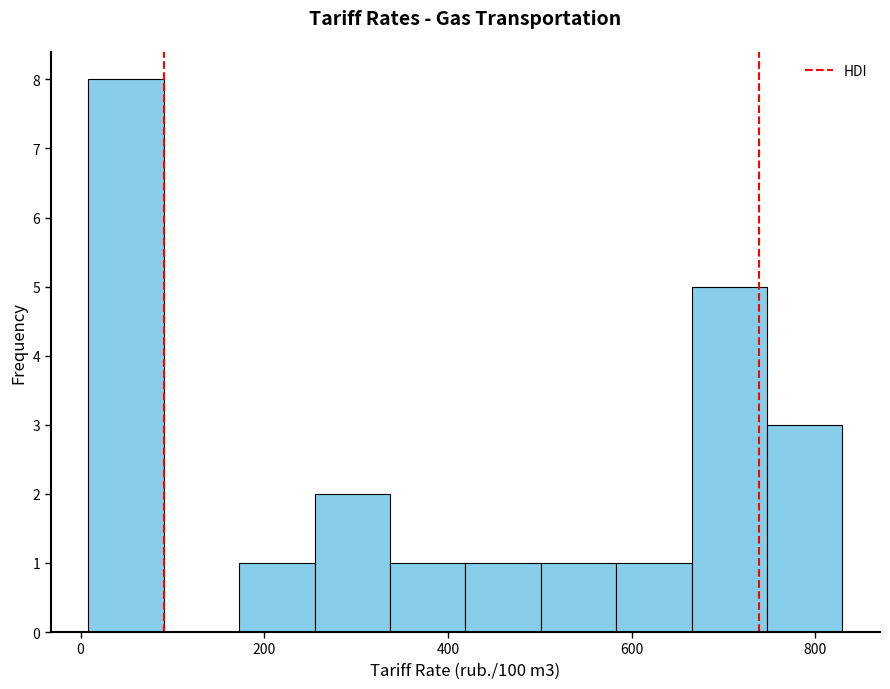

Which range on the x-axis has the tallest bar?

0 to 100